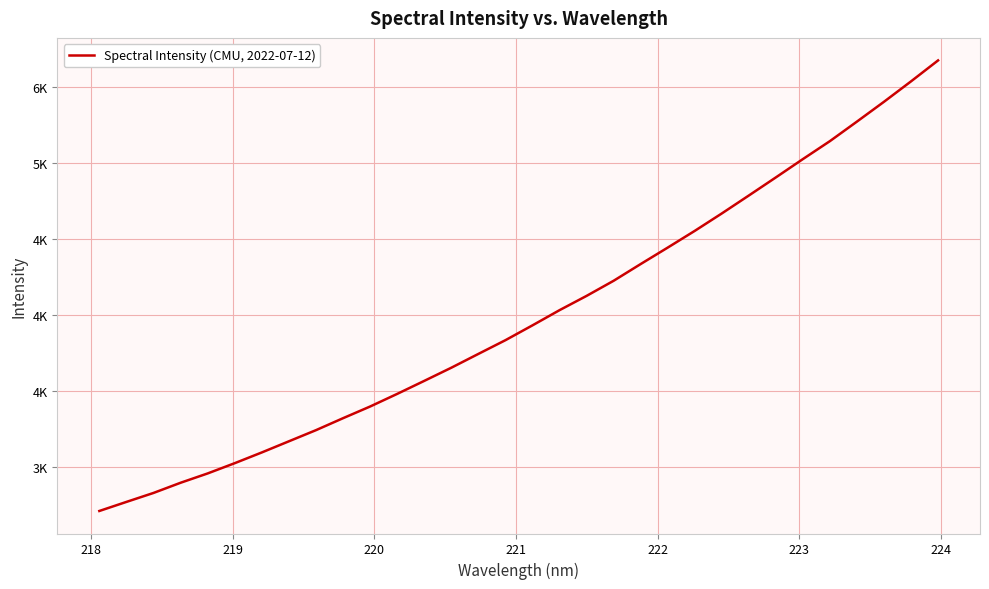

What is the sum of all values?

127793.6